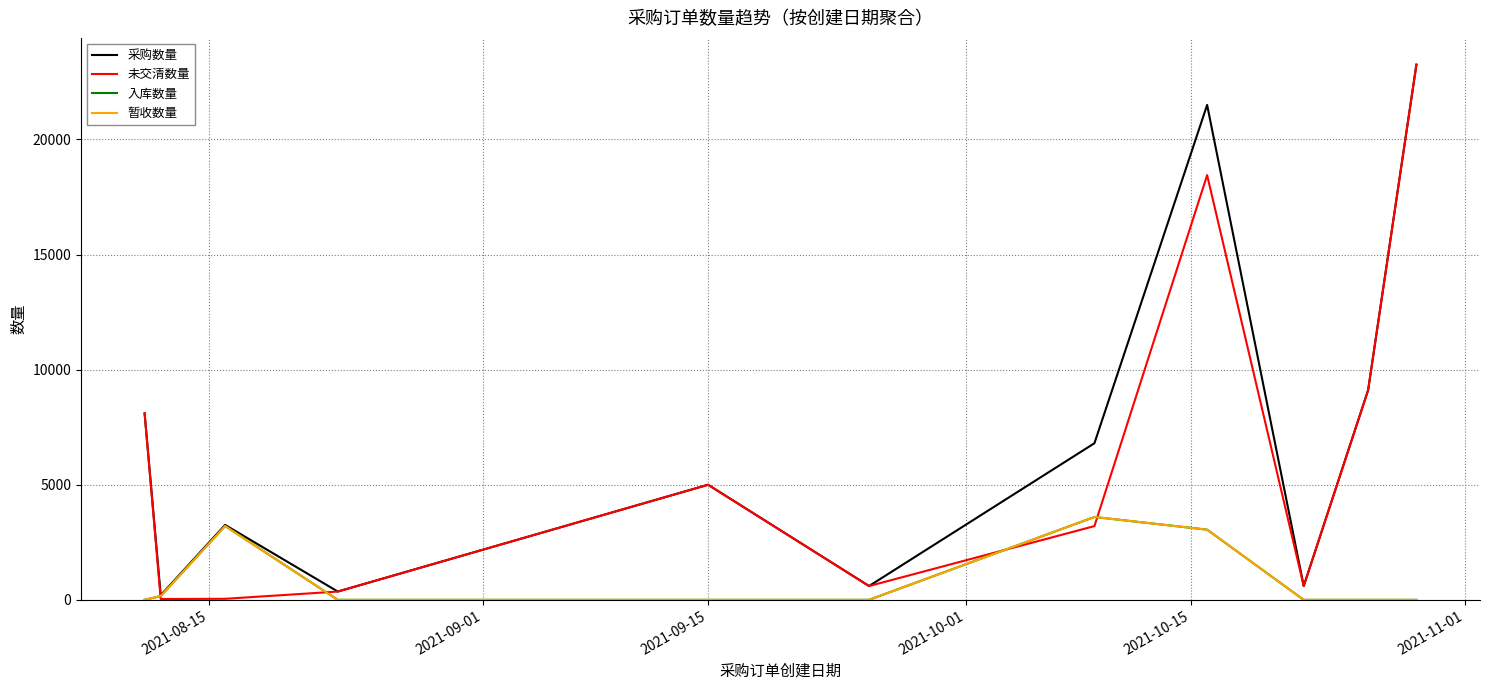

Does the chart have visible grid lines?

Yes